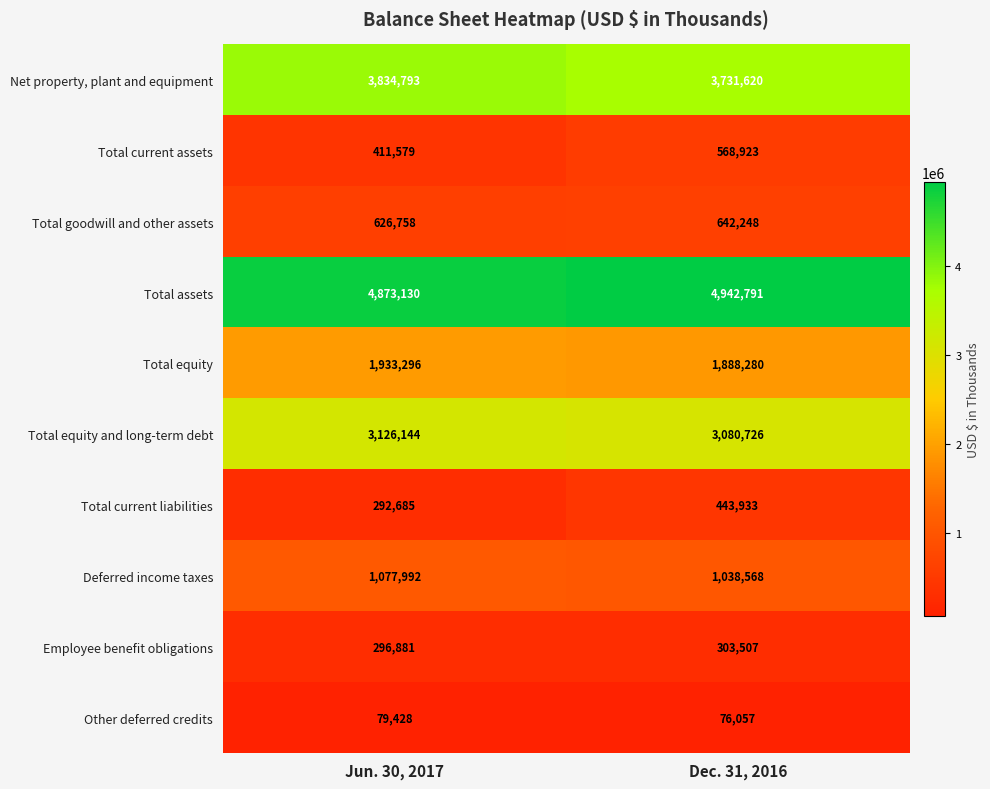

Where is Total assets nearest to the value 4907960?

Jun. 30, 2017